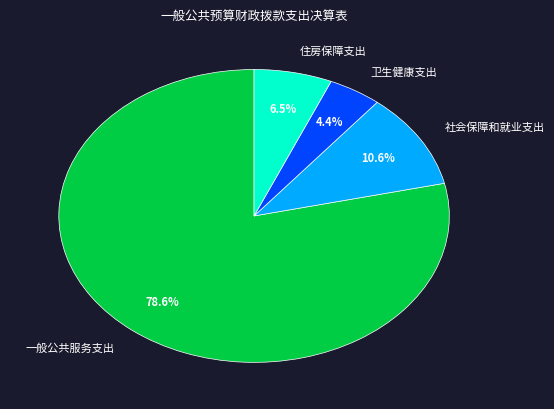

What is the smallest slice in the pie chart?

卫生健康支出